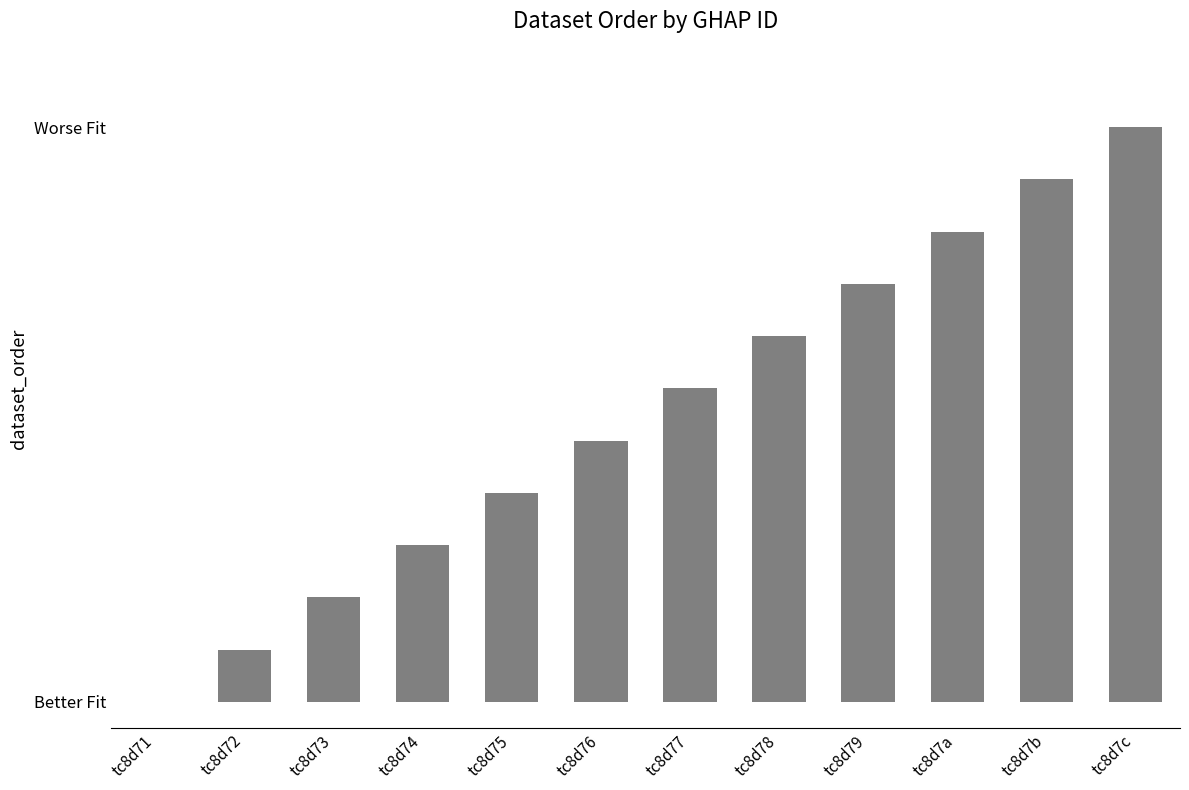

Between tc8d7c and tc8d71, which is larger?

tc8d7c